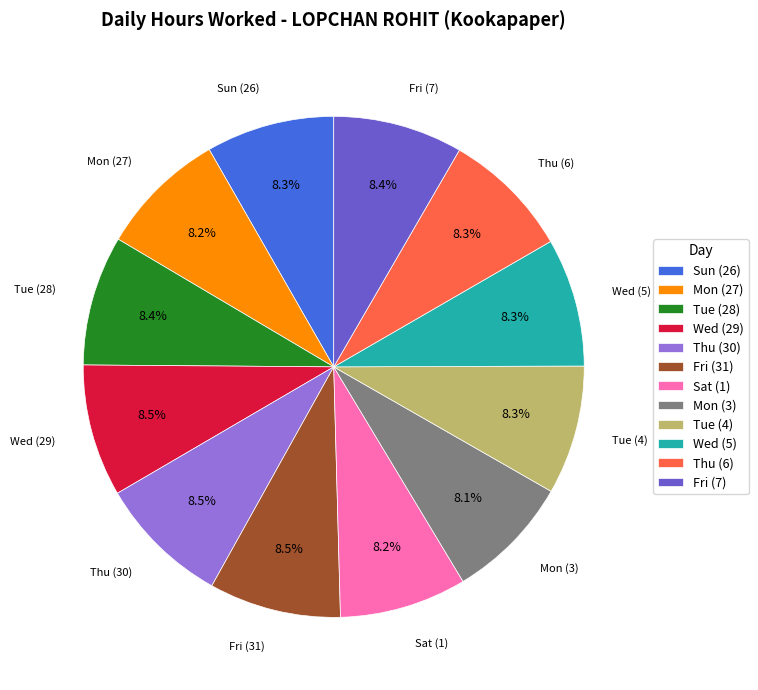

Combined, do Wed (5) and Fri (31) account for over 50%?

No